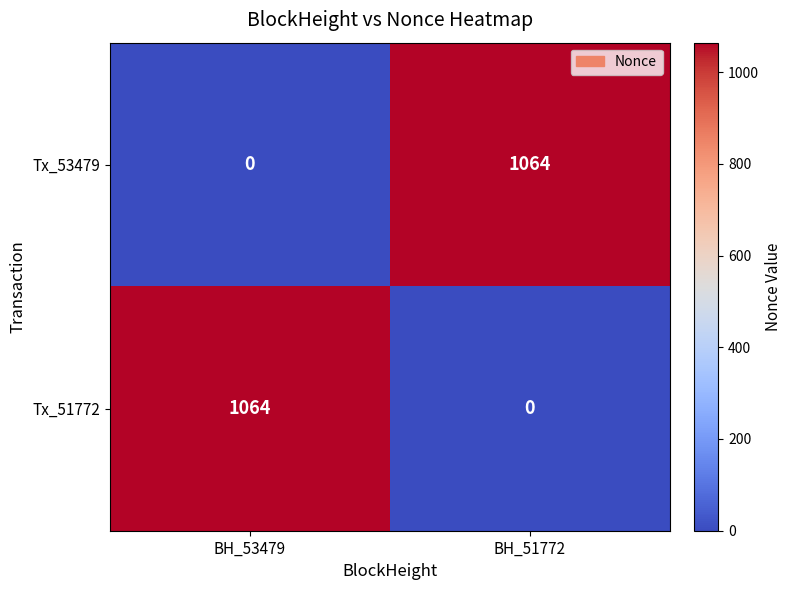

What is the sum of all Tx_51772 values?

1064